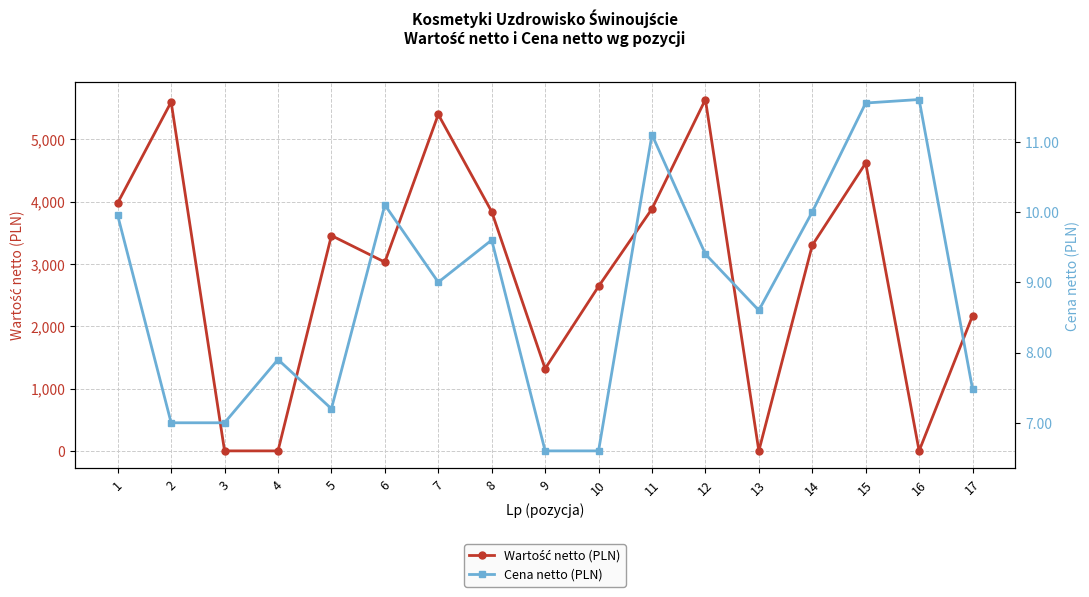

Where is Wartość netto (PLN) nearest to the value 2820?

10